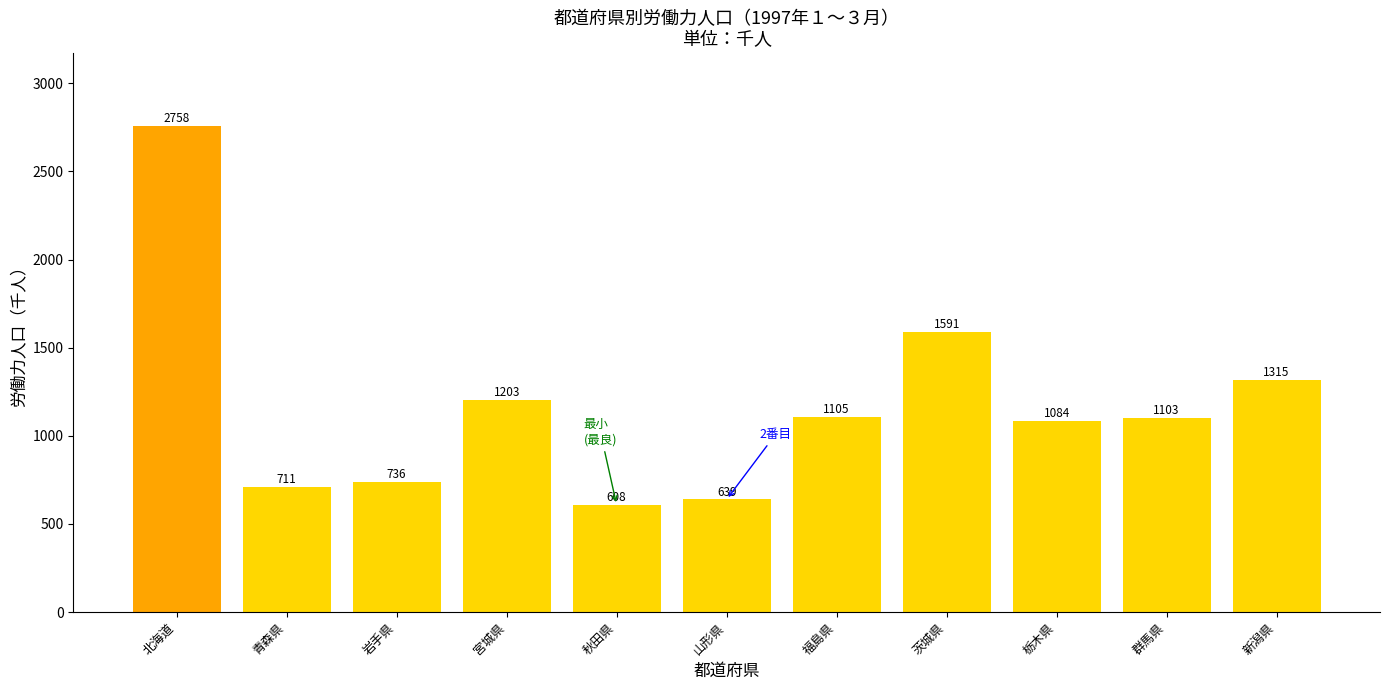

How many data points are less than 1103?

5